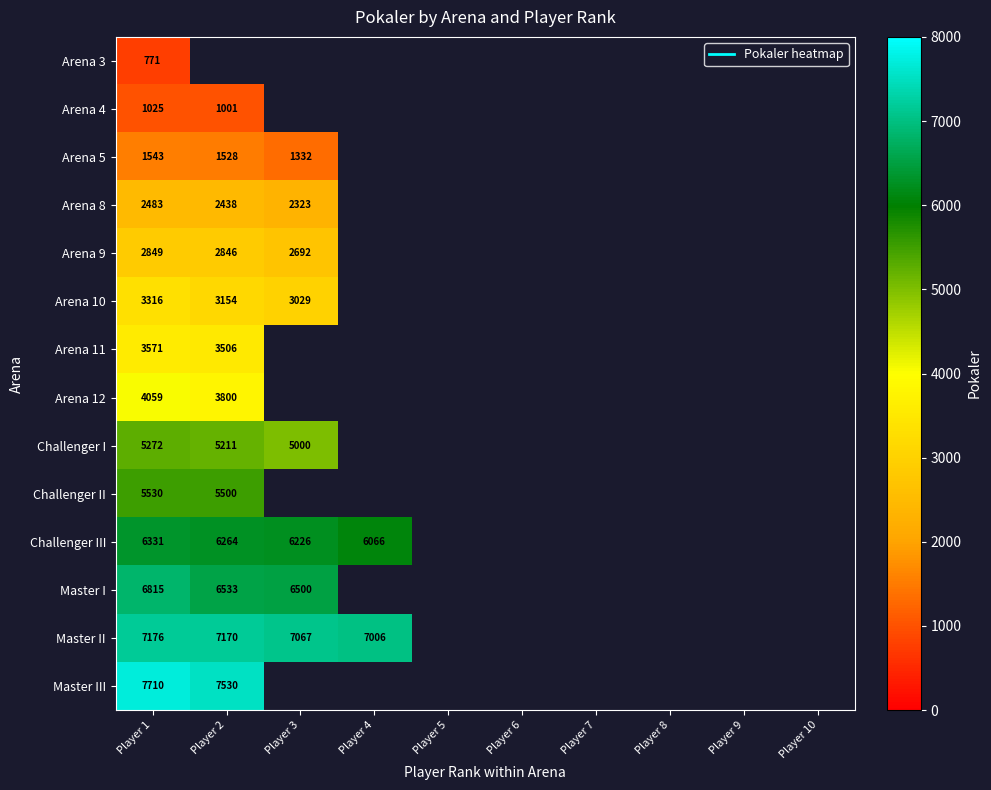

How many data points does each series have?

10